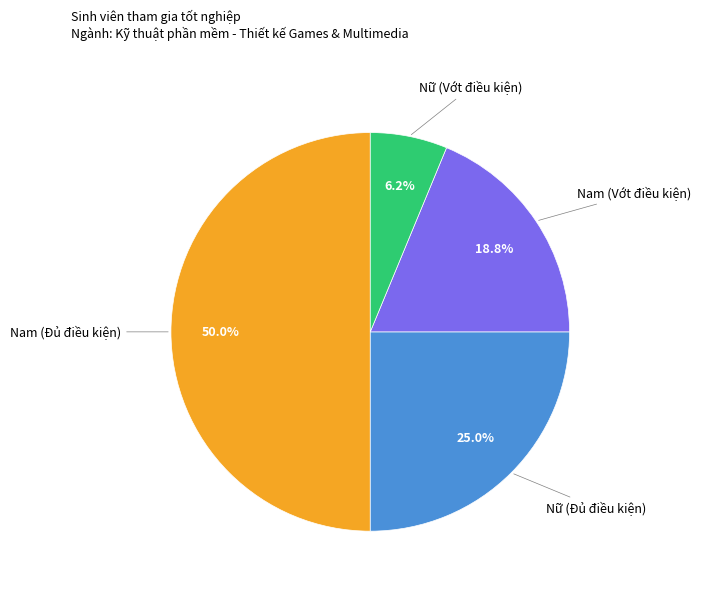

True or false: Nam (Vớt điều kiện) accounts for 24% of the total.

False